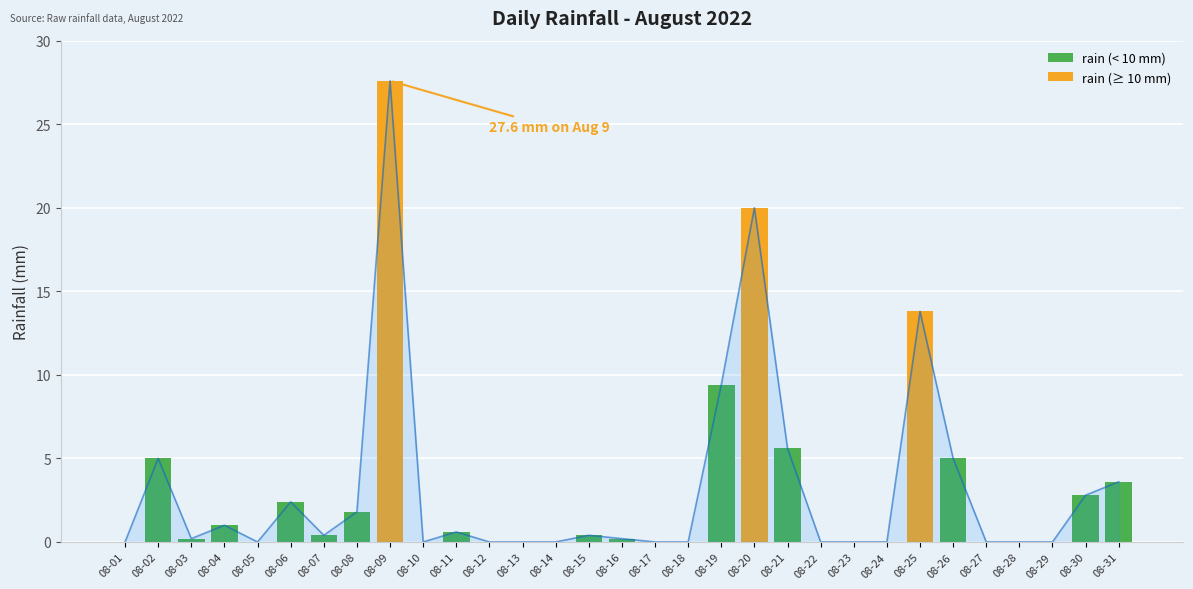

Rank the series at 08-18 from highest to lowest value.

rain (< 10 mm), rain (≥ 10 mm)